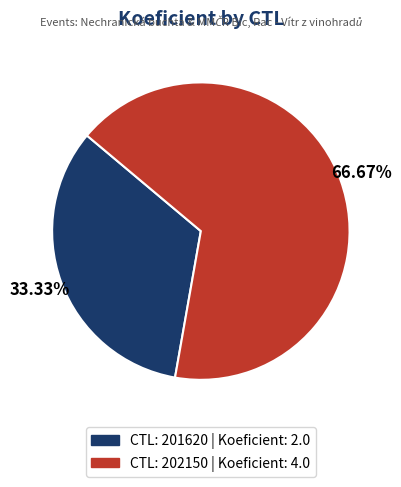

Is there a majority slice in this chart?

Yes